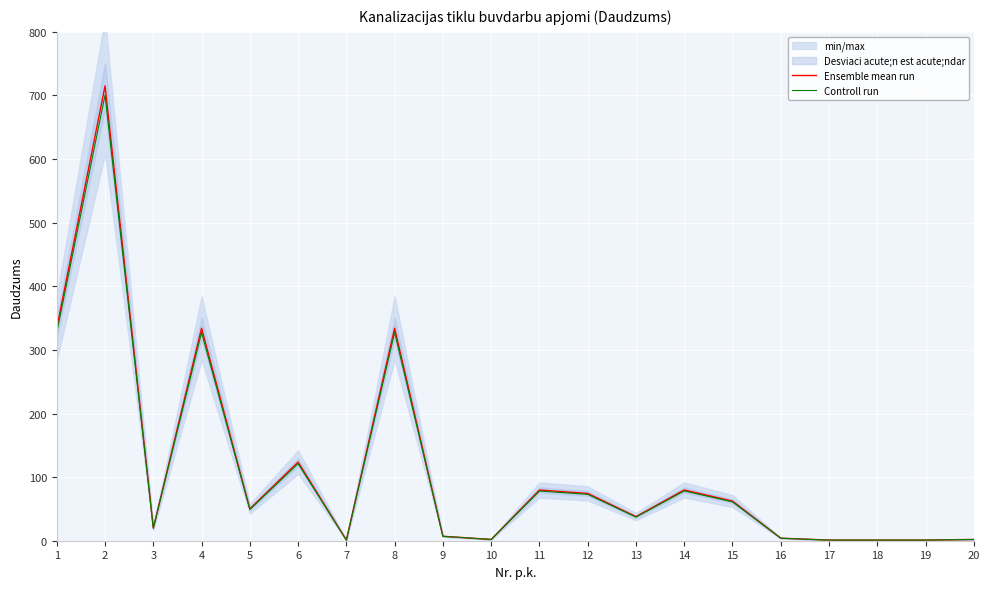

What is the total value across all series at 19?

2.0